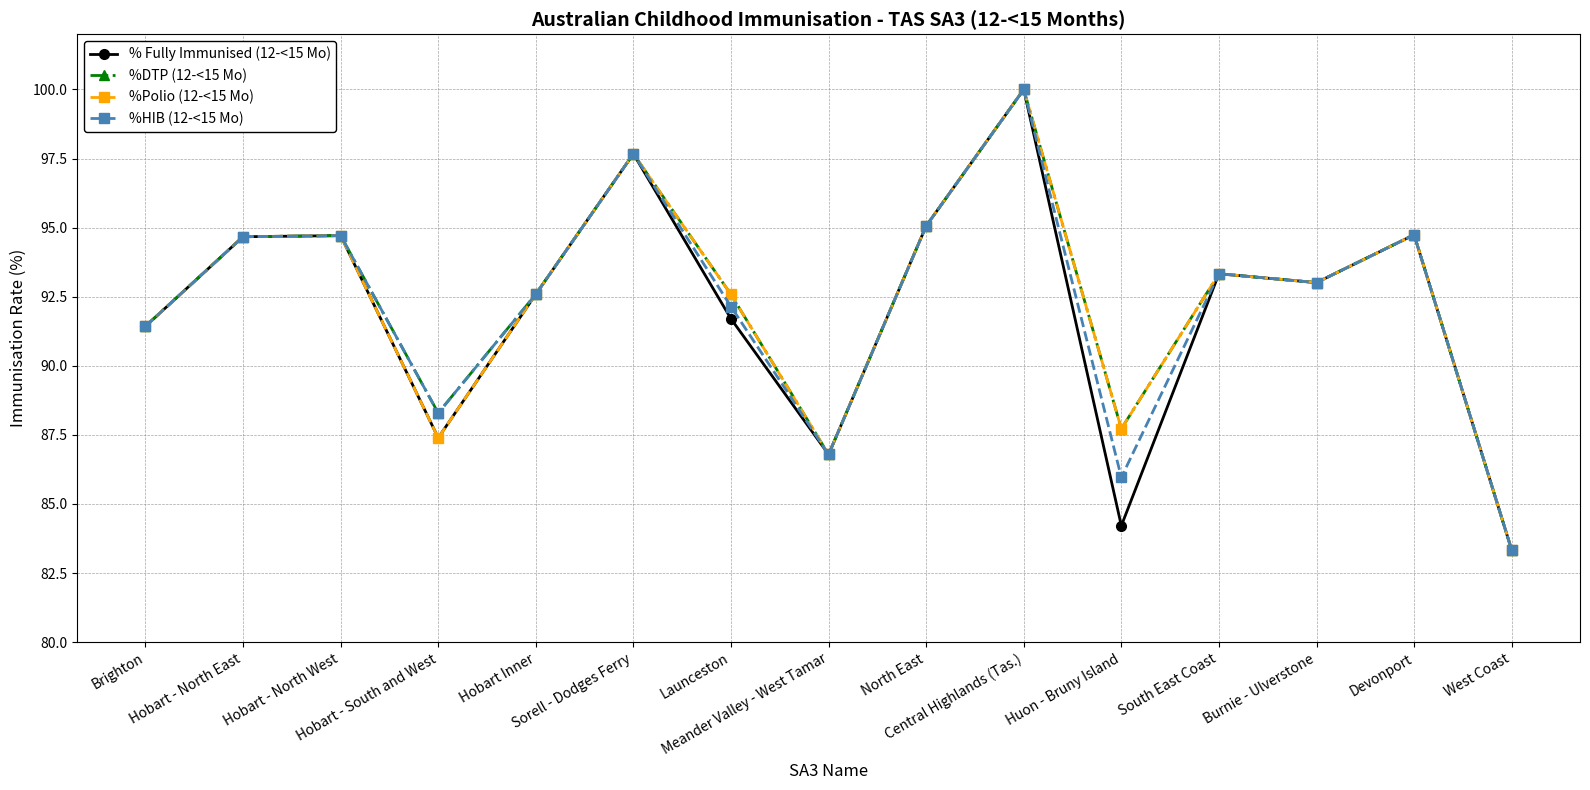

Reading right to left, extract all data points from this chart.

% Fully Immunised (12-<15 Mo): West Coast=83.3	Devonport=94.7	Burnie - Ulverstone=93.0	South East Coast=93.3	Huon - Bruny Island=84.2	Central Highlands (Tas.)=100.0	North East=95.1	Meander Valley - West Tamar=86.8	Launceston=91.7	Sorell - Dodges Ferry=97.7	Hobart Inner=92.6	Hobart - South and West=87.4	Hobart - North West=94.7	Hobart - North East=94.7	Brighton=91.4
%DTP (12-<15 Mo): West Coast=83.3	Devonport=94.7	Burnie - Ulverstone=93.0	South East Coast=93.3	Huon - Bruny Island=87.7	Central Highlands (Tas.)=100.0	North East=95.1	Meander Valley - West Tamar=86.8	Launceston=92.6	Sorell - Dodges Ferry=97.7	Hobart Inner=92.6	Hobart - South and West=88.3	Hobart - North West=94.7	Hobart - North East=94.7	Brighton=91.4
%Polio (12-<15 Mo): West Coast=83.3	Devonport=94.7	Burnie - Ulverstone=93.0	South East Coast=93.3	Huon - Bruny Island=87.7	Central Highlands (Tas.)=100.0	North East=95.1	Meander Valley - West Tamar=86.8	Launceston=92.6	Sorell - Dodges Ferry=97.7	Hobart Inner=92.6	Hobart - South and West=87.4	Hobart - North West=94.7	Hobart - North East=94.7	Brighton=91.4
%HIB (12-<15 Mo): West Coast=83.3	Devonport=94.7	Burnie - Ulverstone=93.0	South East Coast=93.3	Huon - Bruny Island=86.0	Central Highlands (Tas.)=100.0	North East=95.1	Meander Valley - West Tamar=86.8	Launceston=92.1	Sorell - Dodges Ferry=97.7	Hobart Inner=92.6	Hobart - South and West=88.3	Hobart - North West=94.7	Hobart - North East=94.7	Brighton=91.4